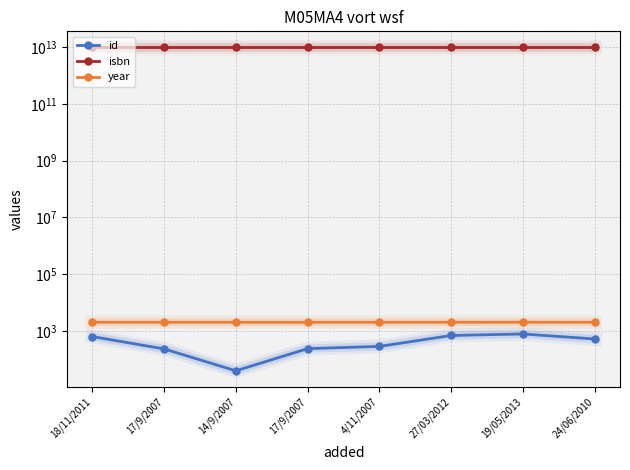

Reading left to right, extract all data points from this chart.

id: 628	231	39	236	283	687	776	515
isbn: 9782756025810	9782756002910	9782847898330	9782756001470	9782756006956	9782302016255	9782302027572	9782302007253
year: 2011	2007	2006	2006	2007	2012	2013	2009